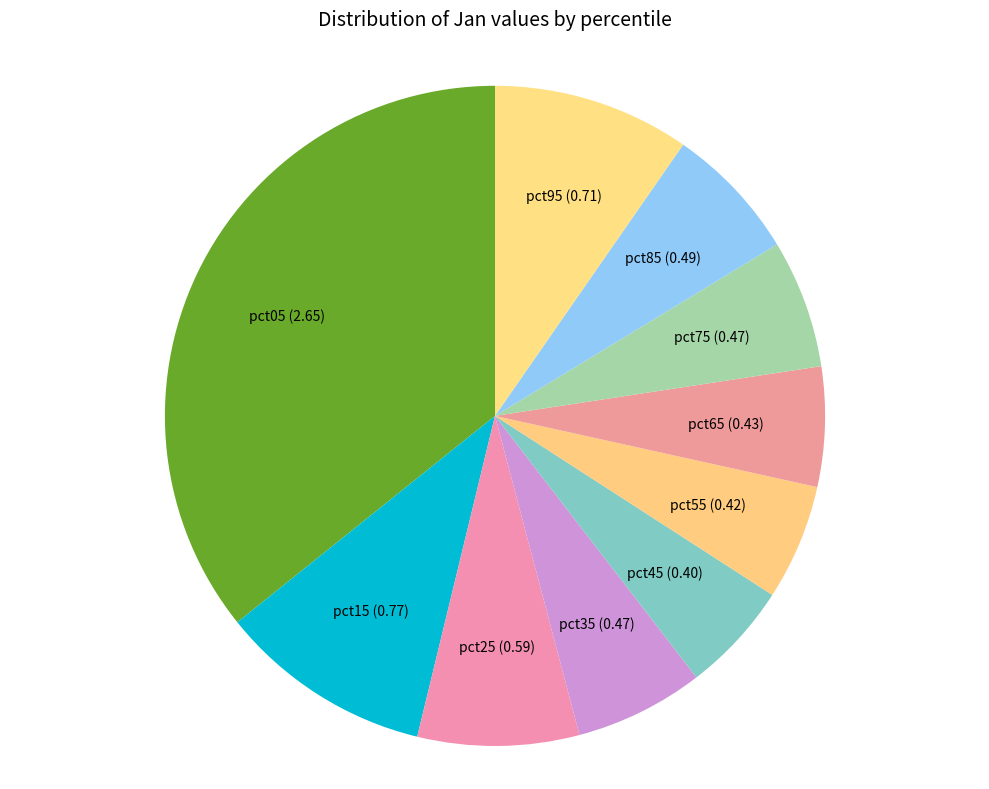

Count the number of slices in the pie.

10